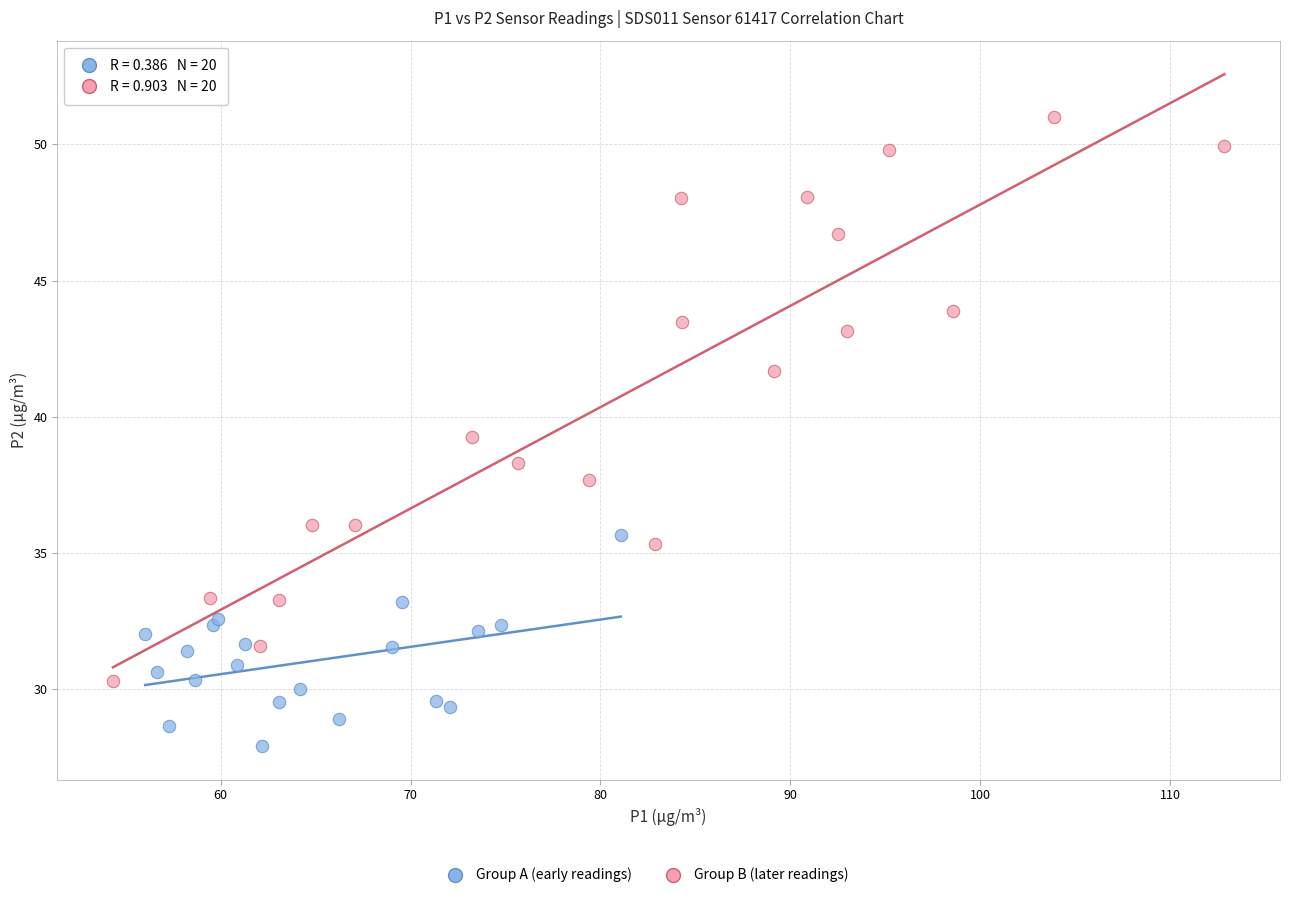

Which series contains the highest Y value?

Group B (later readings)